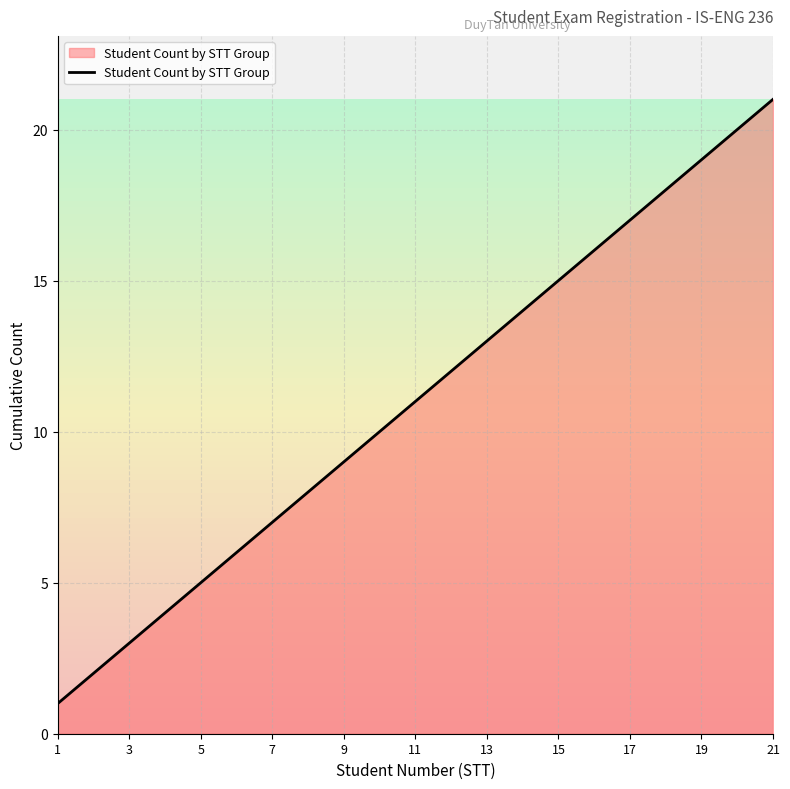

Reading left to right, list all the values displayed in this chart.

1	2	3	4	5	6	7	8	9	10	11	12	13	14	15	16	17	18	19	20	21